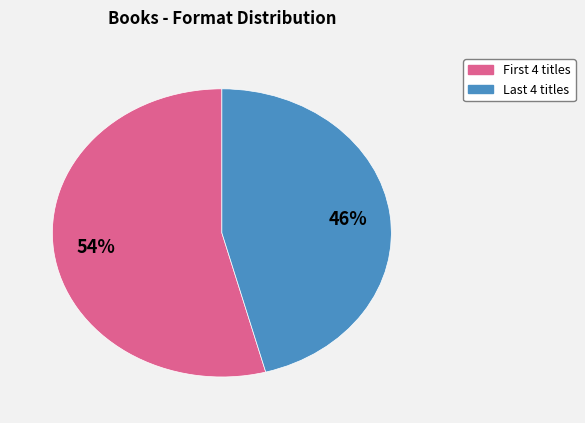

To the nearest percent, what is the difference between the largest and smallest slice percentages?

8%